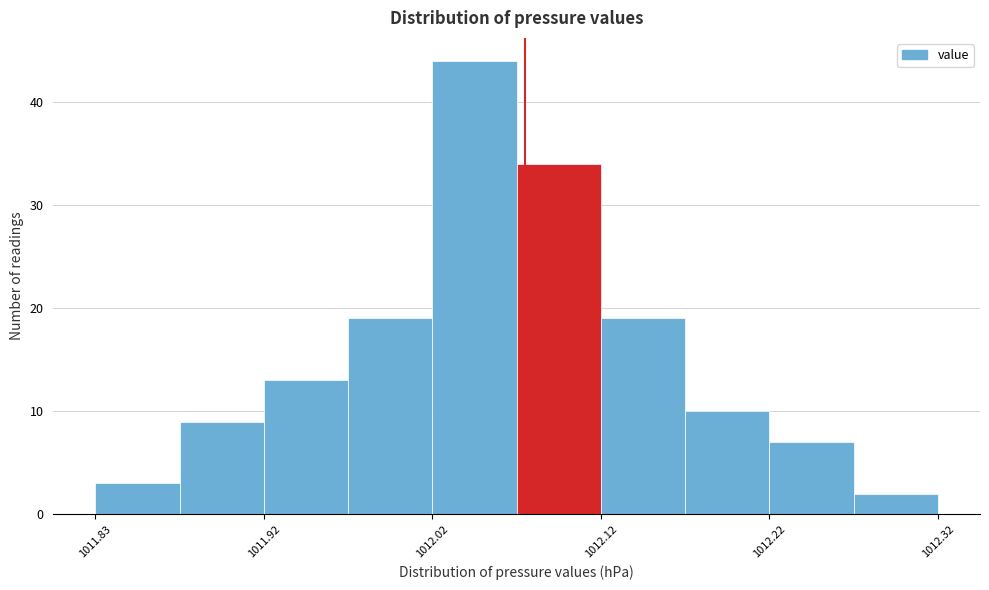

What is the height of the bar covering 1011.975 to 1012.025 on the x-axis? Neither the bar edges nor the heights are printed on the chart, so give them approximately, as read against the axes.

19